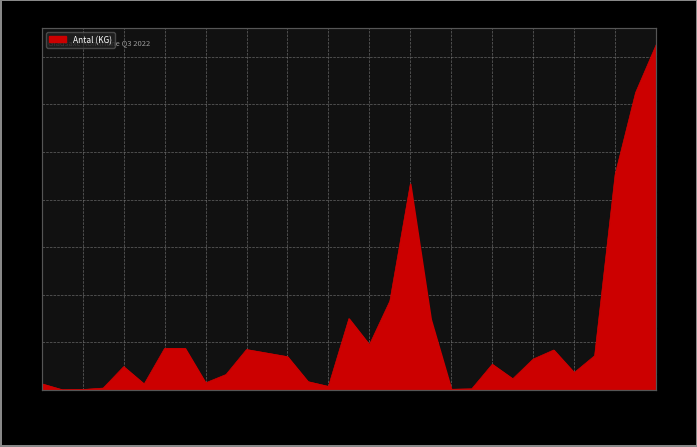

Does the chart display data point markers on the line(s)?

No